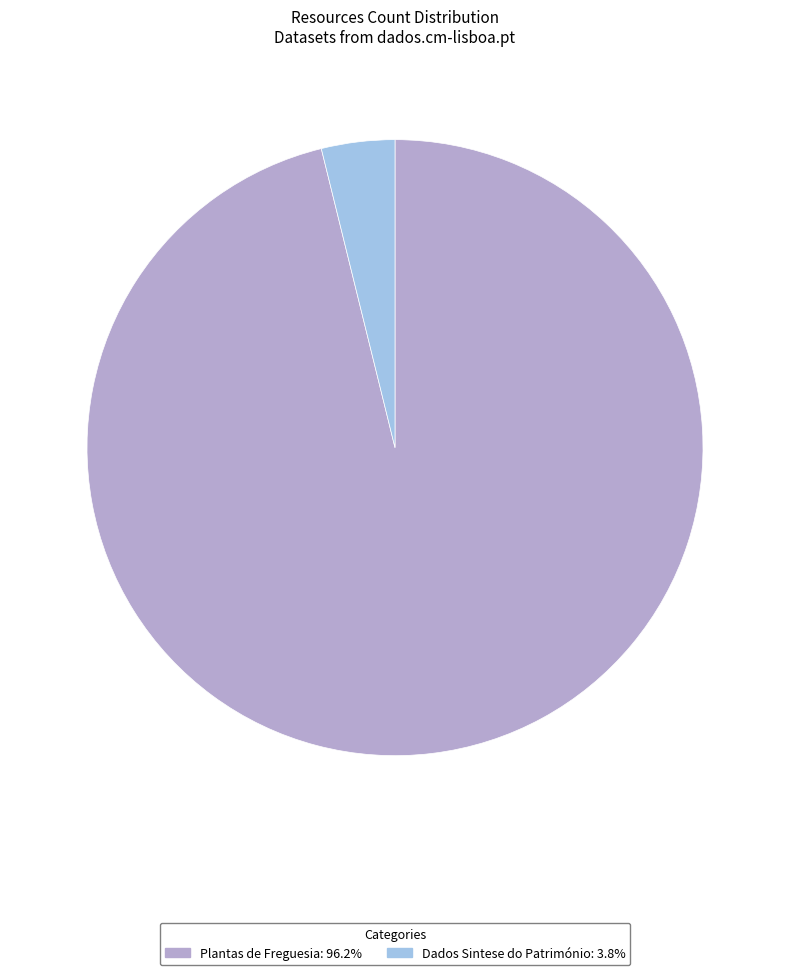

Do Plantas de Freguesia and Dados Sintese do Património together represent more than half of the pie?

Yes